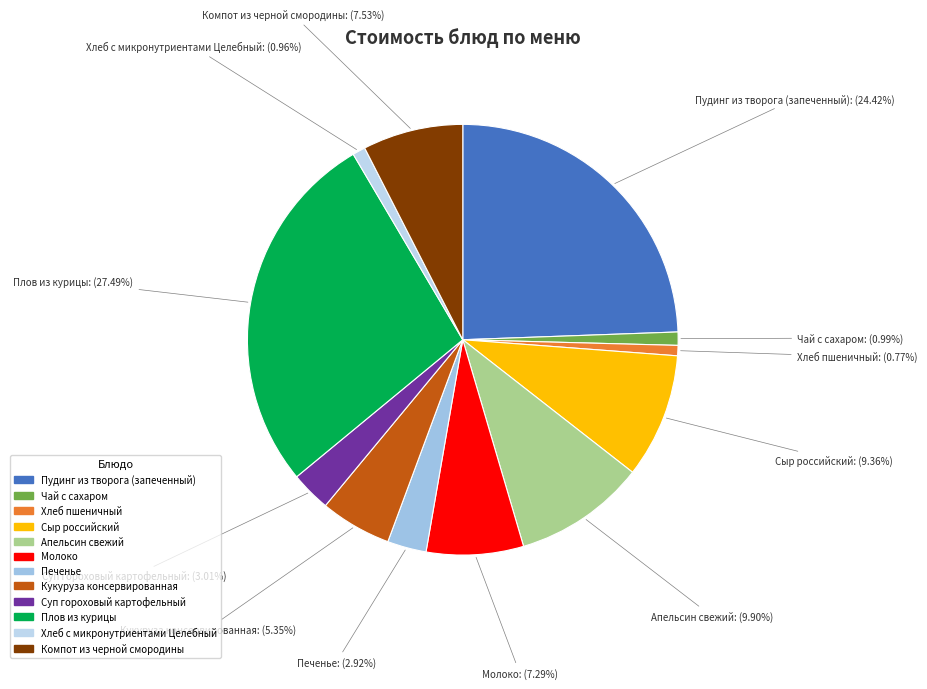

Is it true that Печенье is 9% of the pie?

False